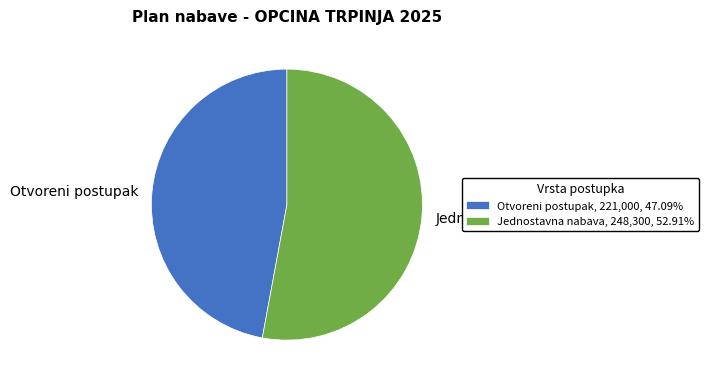

Approximately how many times larger is the value at Otvoreni postupak compared to Jednostavna nabava?

0.9